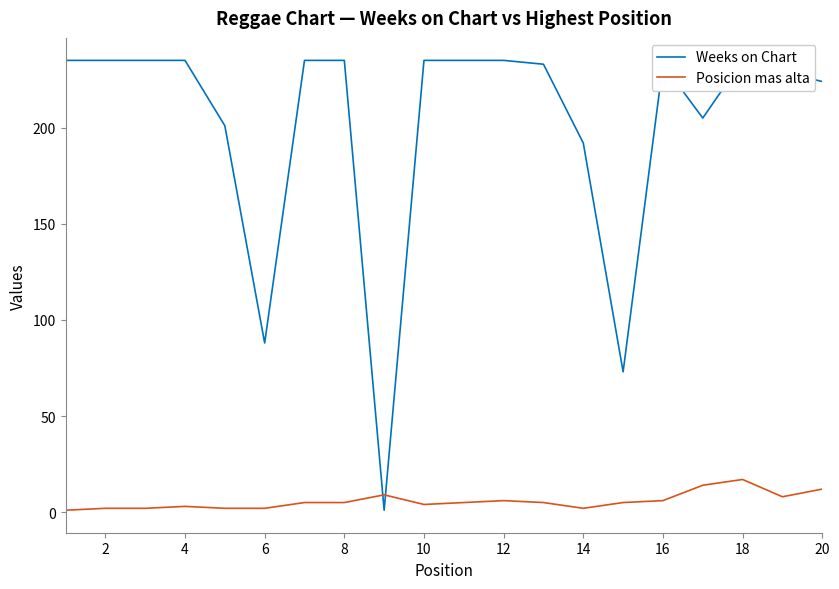

What is the highest value of the Posicion mas alta series?

17